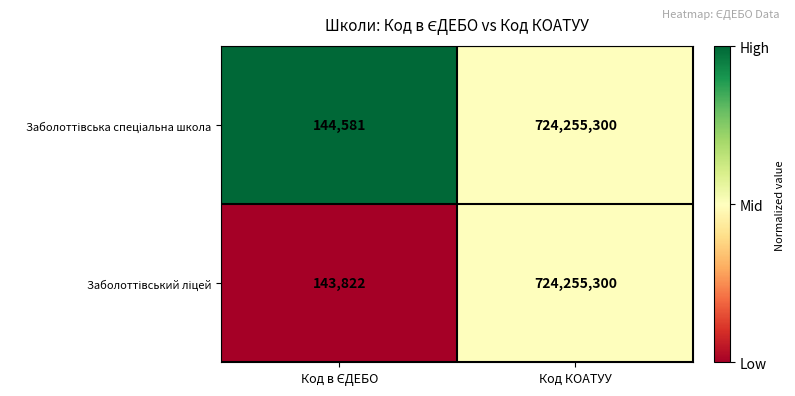

What is the total value across all series at Код КОАТУУ?

1448510600